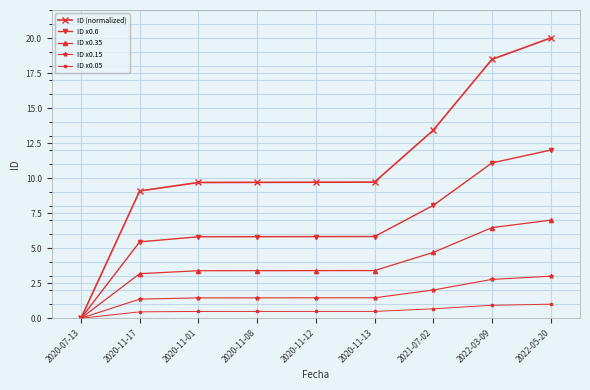

Is it true that ID (normalized) equals -11.3 at 2020-07-13?

False